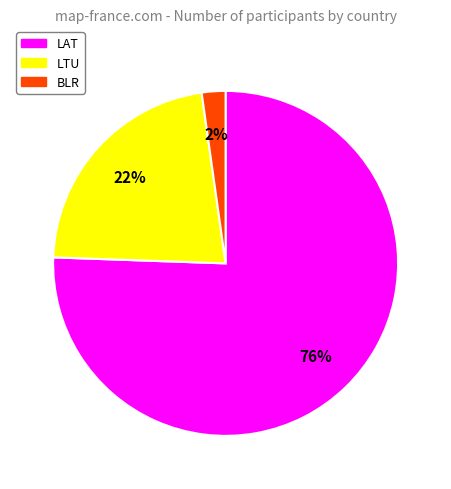

Does any single category account for the majority?

Yes